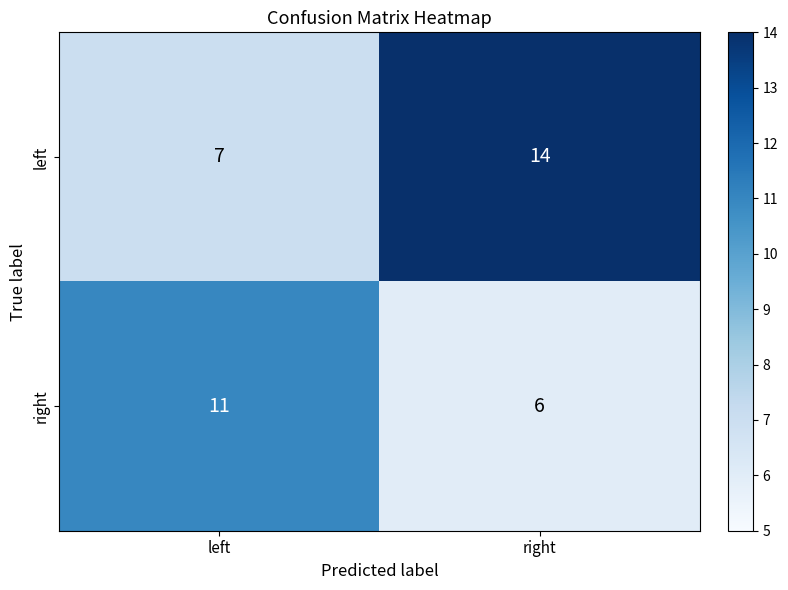

How many series are shown in this chart?

2